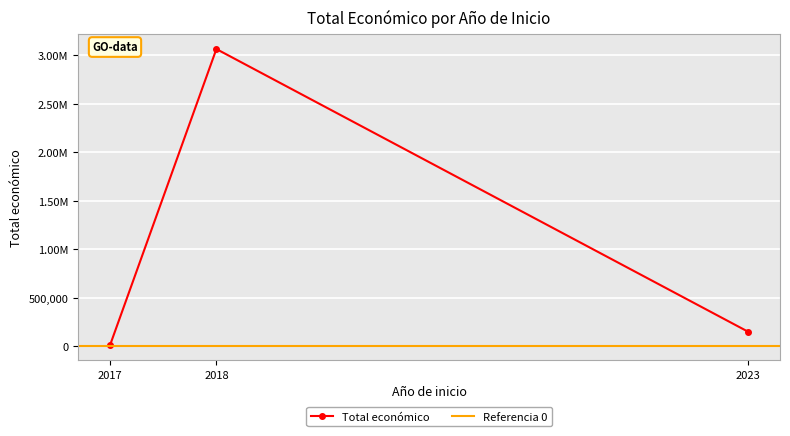

Reading left to right, what are all the values shown in this chart?

12000	3062871	150000